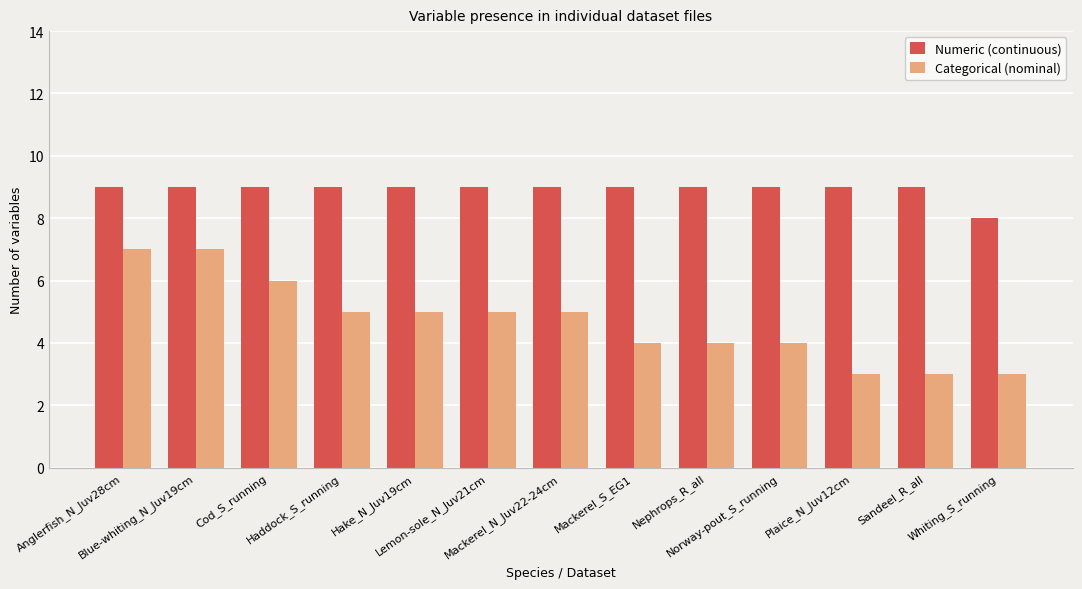

Which series has the largest range (max minus min)?

Categorical (nominal)